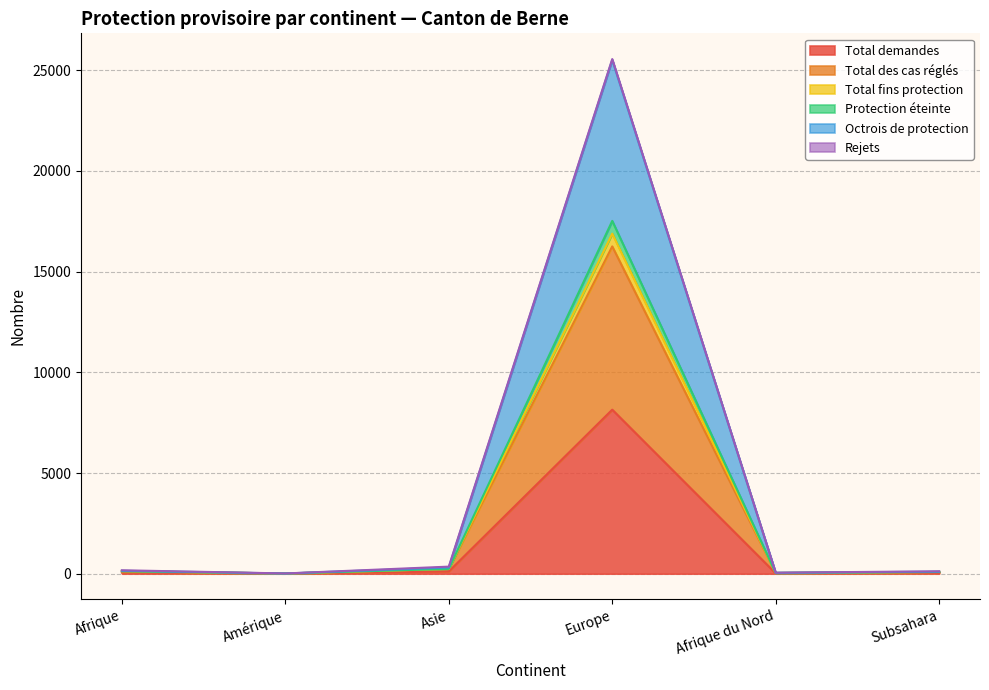

What is the average value of the Total fins protection series?

4354